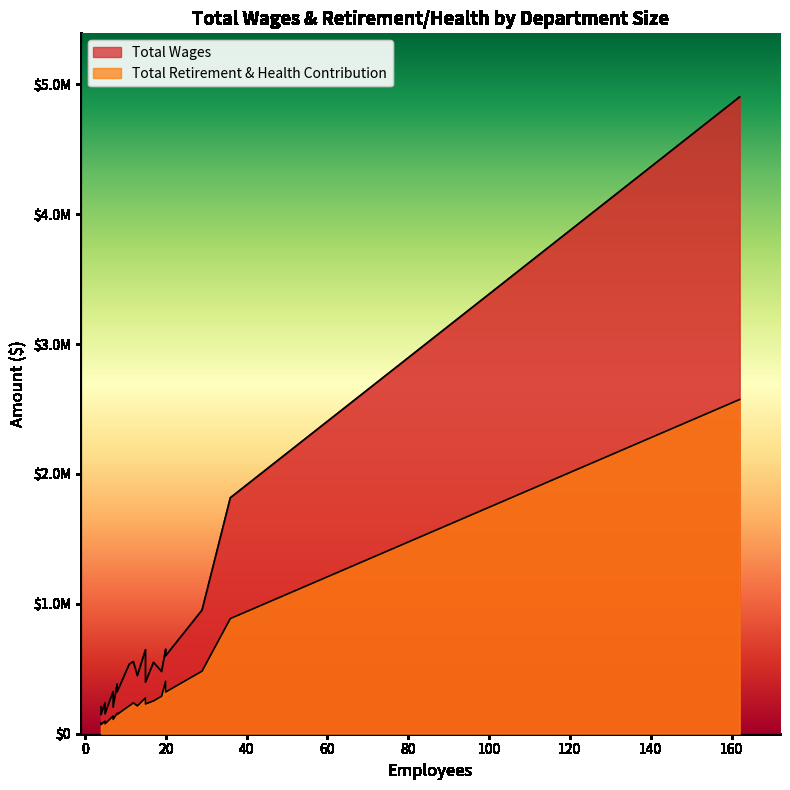

True or false: Total Wages and Total Retirement & Health Contribution intersect in this chart.

False